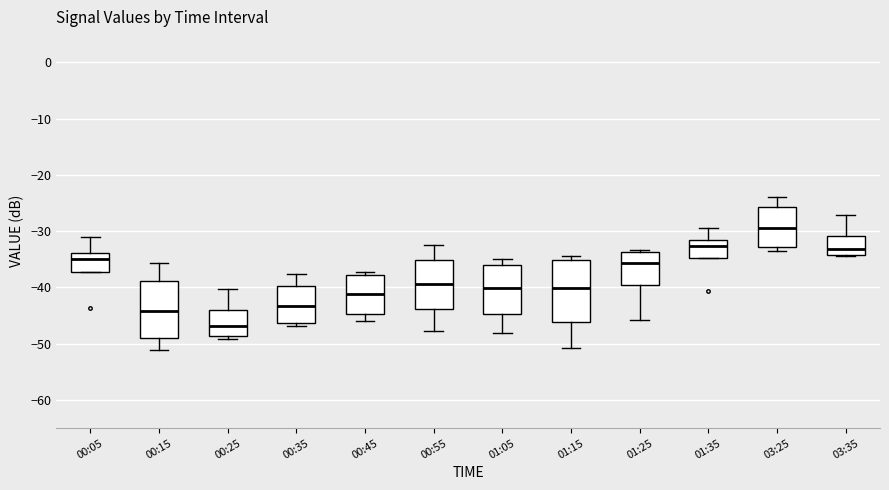

Reading left to right, transcribe this box plot: for each box, give where its median line is, the range the box spans, and where its two whiskers end, as read against the y-axis. The values are not printed on the chart, so give them approximately, as read against the axis.

00:05: median -35, box -37 to -34, whiskers -37 to -31
00:15: median -44, box -49 to -39, whiskers -51 to -36
00:25: median -47, box -49 to -44, whiskers -49 (just below the box's lower edge) to -40
00:35: median -43, box -46 to -40, whiskers -47 to -38
00:45: median -41, box -45 to -38, whiskers -46 to -37
00:55: median -39, box -44 to -35, whiskers -48 to -32
01:05: median -40, box -45 to -36, whiskers -48 to -35
01:15: median -40, box -46 to -35, whiskers -51 to -34
01:25: median -36, box -40 to -34, whiskers -46 to -33
01:35: median -33, box -35 to -32, whiskers -35 to -29
03:25: median -29, box -33 to -26, whiskers -33 (just below the box's lower edge) to -24
03:35: median -33, box -34 to -31, whiskers -34 to -27